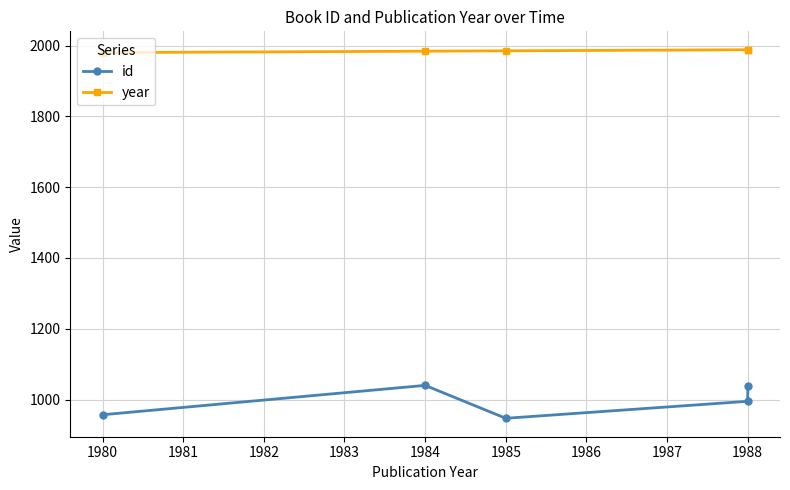

True or false: year and id cross at least once.

False